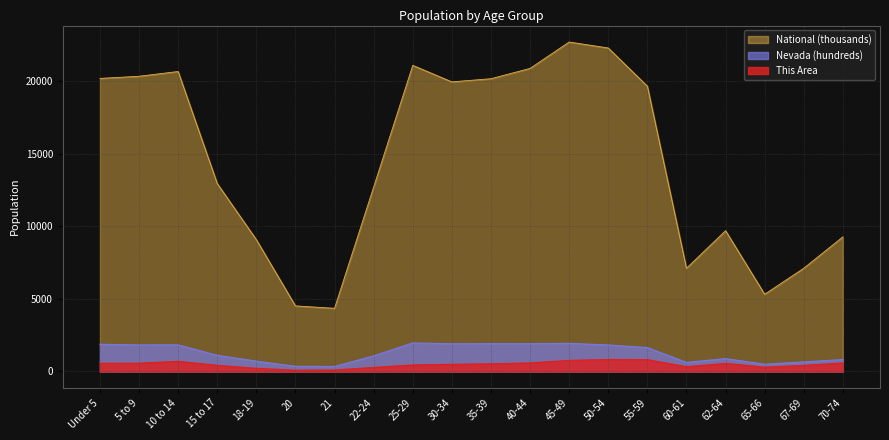

What is the difference between the This Area values at 45-49 and 67-69?

343.0